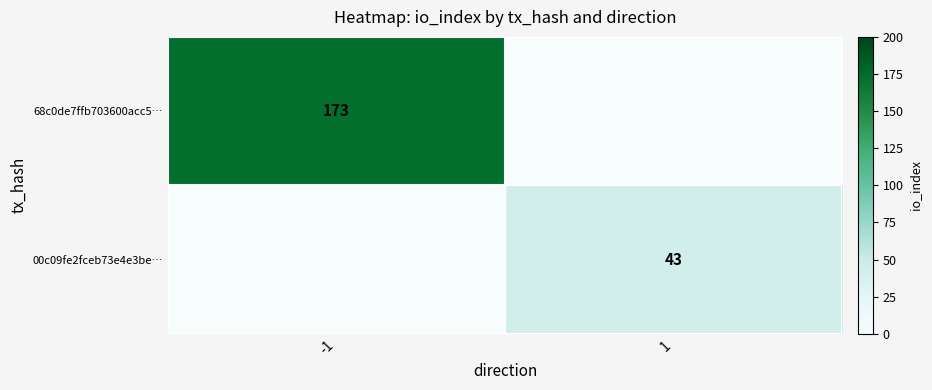

How many data points does each series have?

2